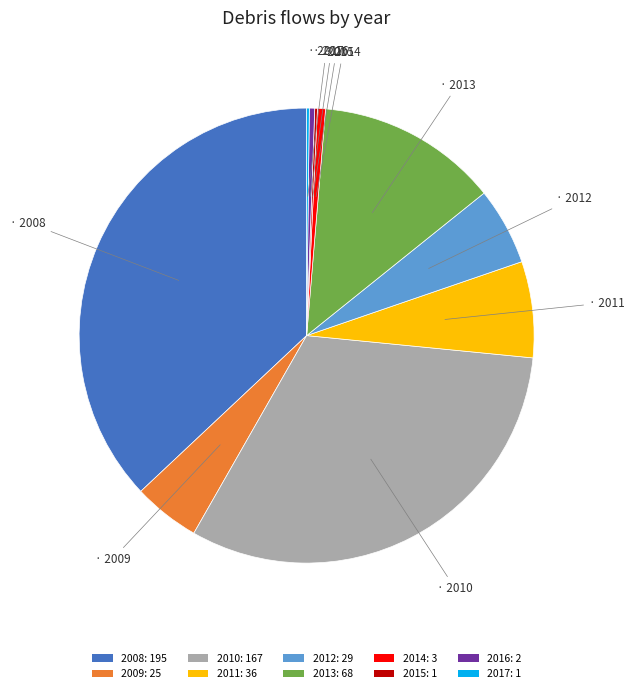

True or false: 2010: 167 accounts for 42% of the total.

False